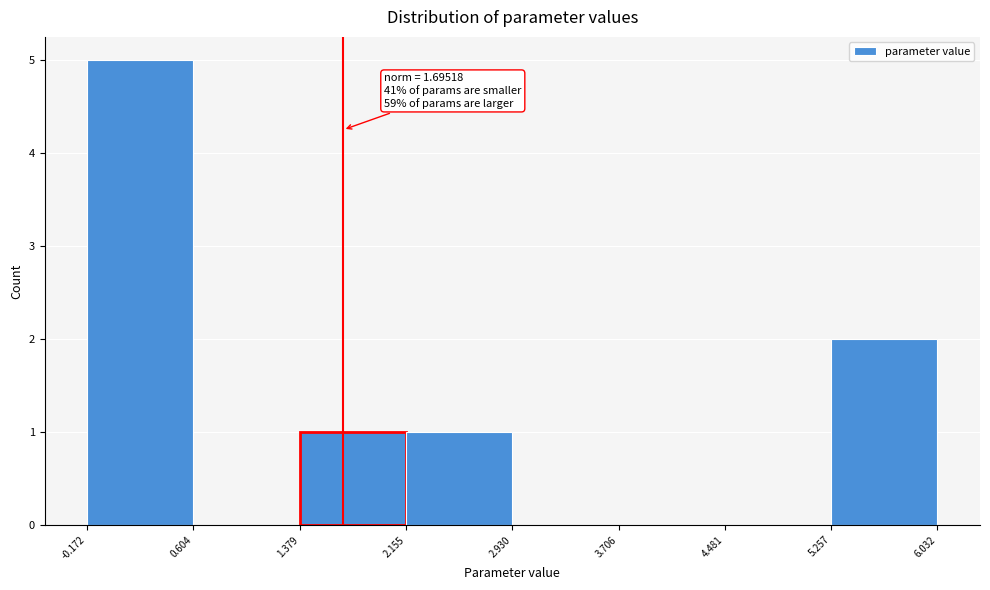

Over which range of the x-axis is the bar tallest?

-0.172 to 0.604